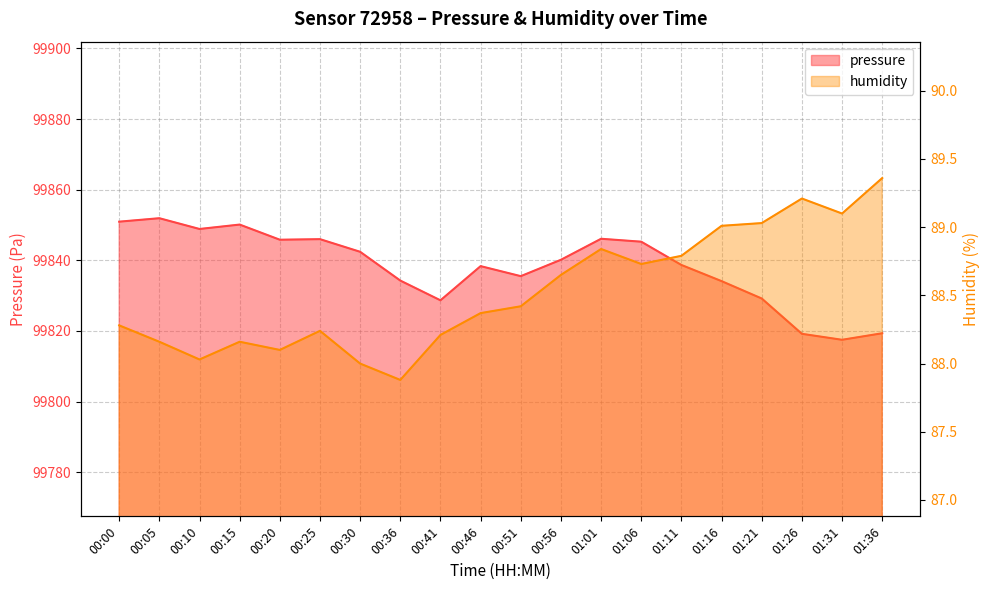

Reading left to right, extract all data points from this chart.

pressure: 00:00=99850.9	00:05=99851.9	00:10=99848.9	00:15=99850.1	00:20=99845.8	00:25=99846.0	00:30=99842.4	00:36=99834.3	00:41=99828.7	00:46=99838.4	00:51=99835.5	00:56=99840.2	01:01=99846.1	01:06=99845.3	01:11=99838.7	01:16=99834.1	01:21=99829.2	01:26=99819.2	01:31=99817.5	01:36=99819.4
humidity: 00:00=88.3	00:05=88.2	00:10=88.0	00:15=88.2	00:20=88.1	00:25=88.2	00:30=88.0	00:36=87.9	00:41=88.2	00:46=88.4	00:51=88.4	00:56=88.7	01:01=88.8	01:06=88.7	01:11=88.8	01:16=89.0	01:21=89.0	01:26=89.2	01:31=89.1	01:36=89.4